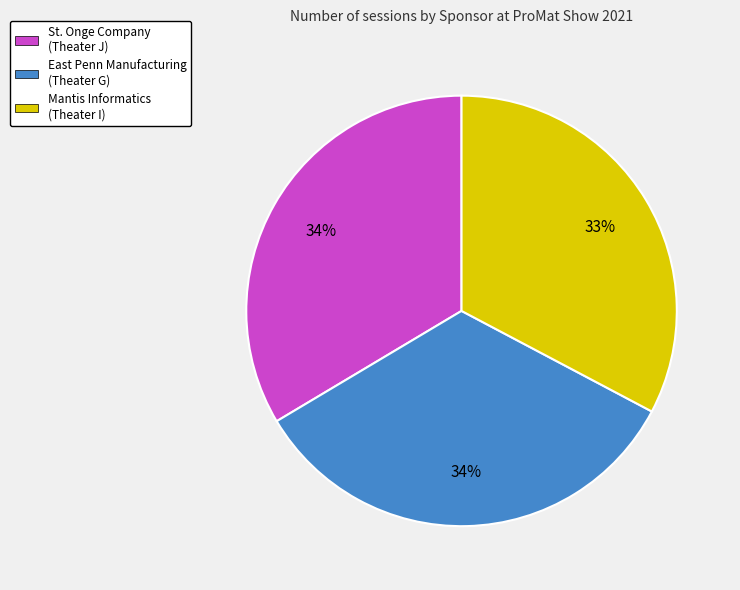

To the nearest percent, what is the difference between the largest and smallest slice percentages?

1%